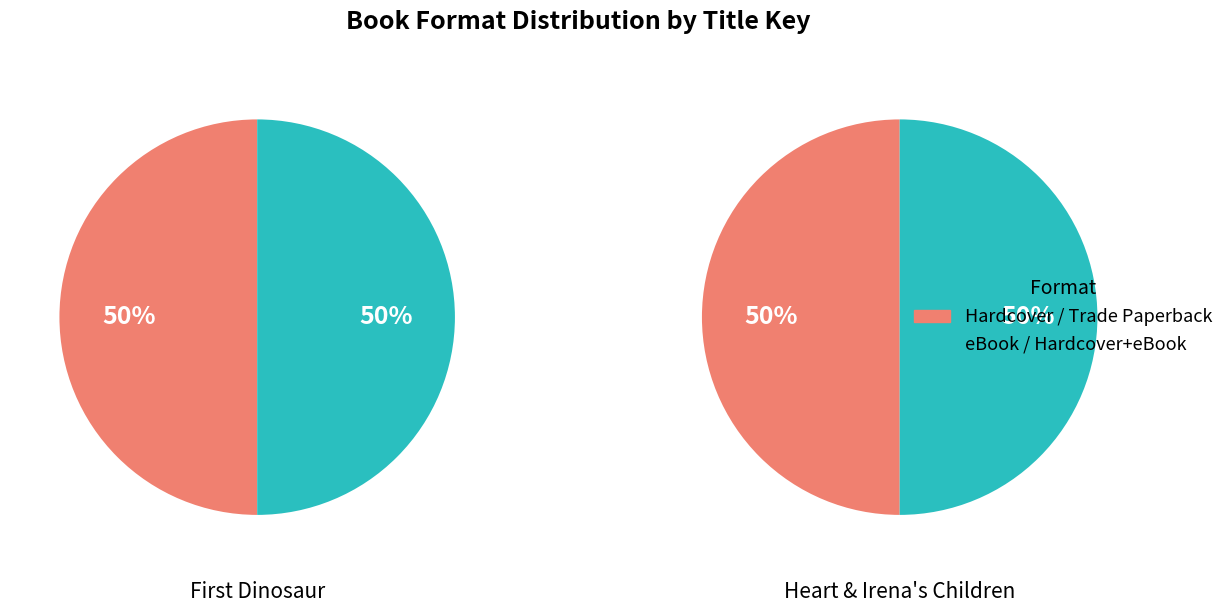

At 1, list the series in order from smallest to largest.

Hardcover, eBook